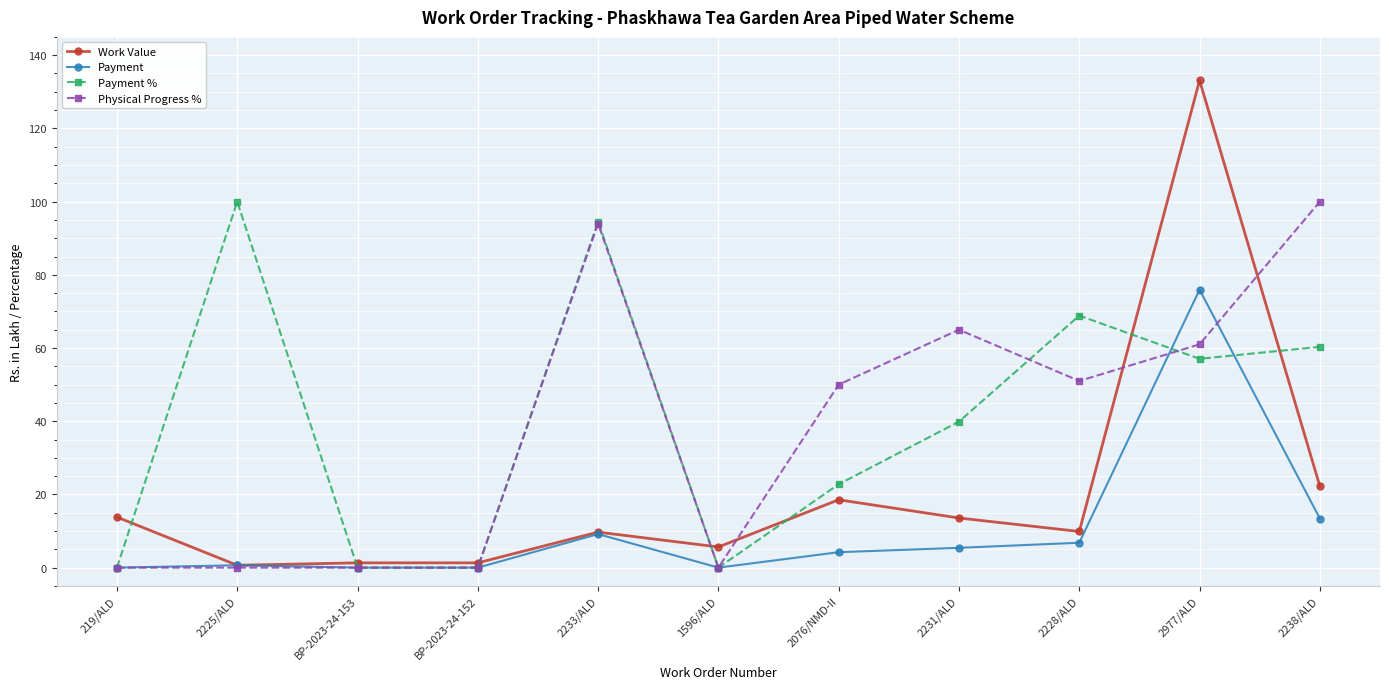

The value of Physical Progress % at 2076/NMD-II is 50.0. True or false?

True